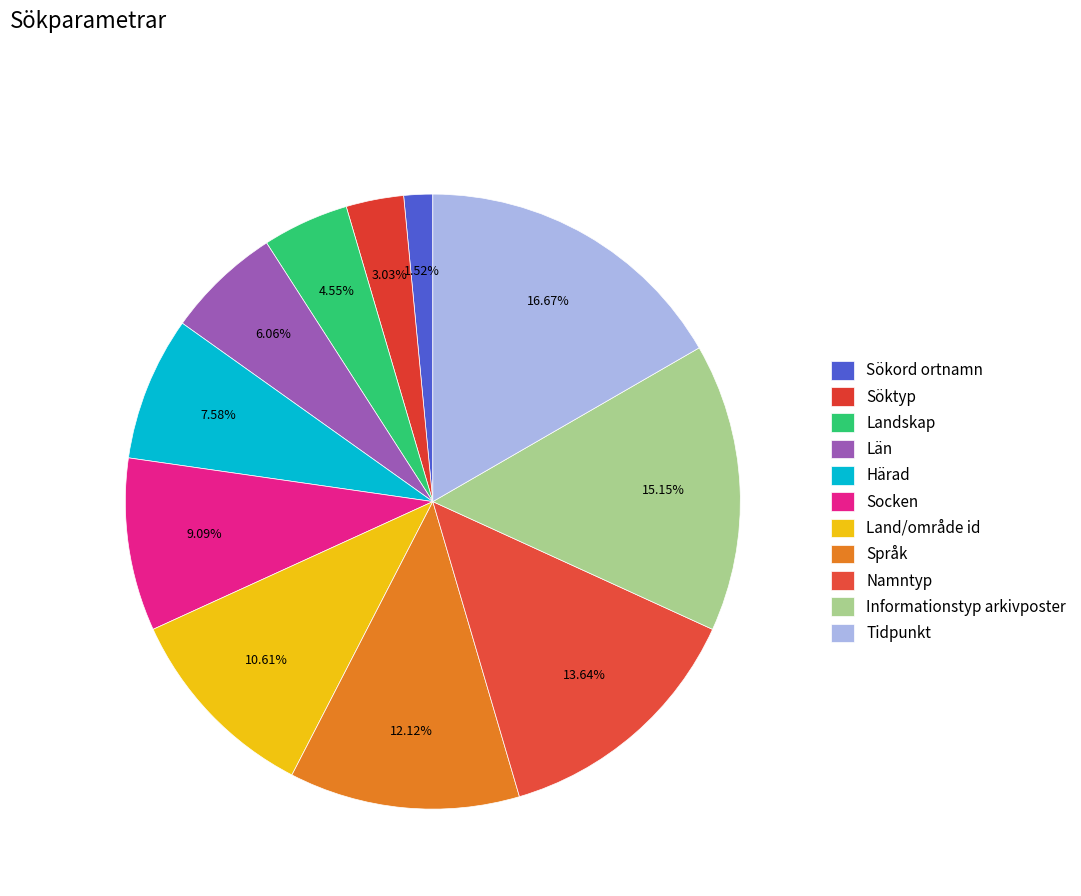

True or false: Informationstyp arkivposter accounts for 15% of the total.

True